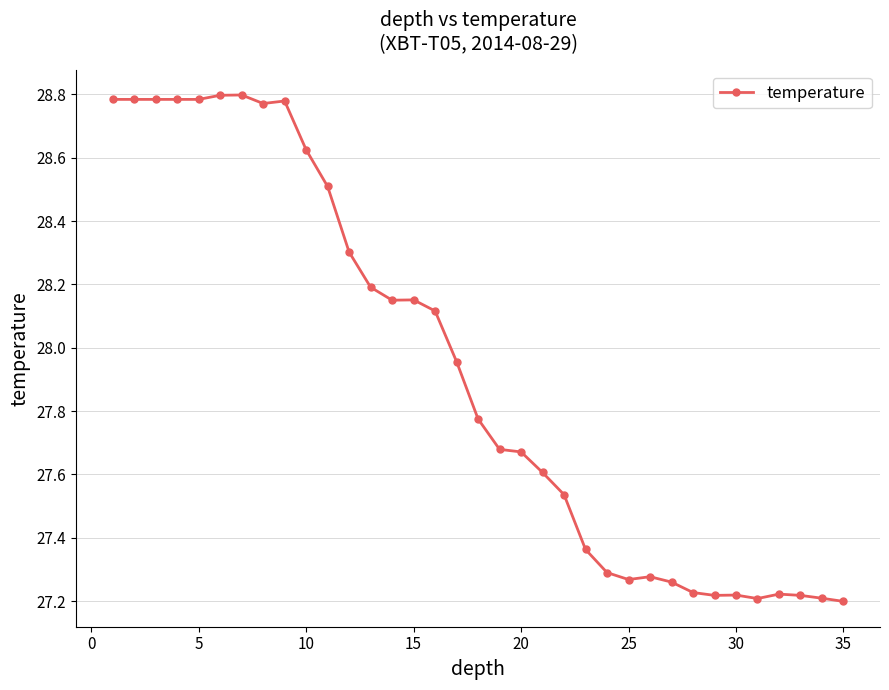

True or false: the data has more than 1 interior local peaks.

True